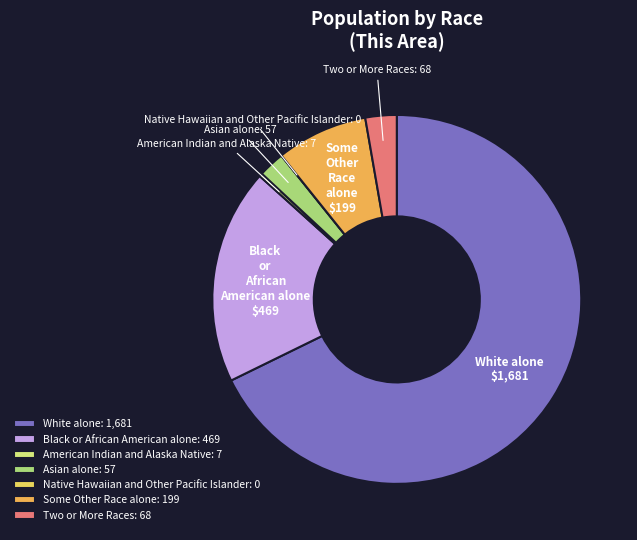

Which category has the biggest portion of the pie?

White alone